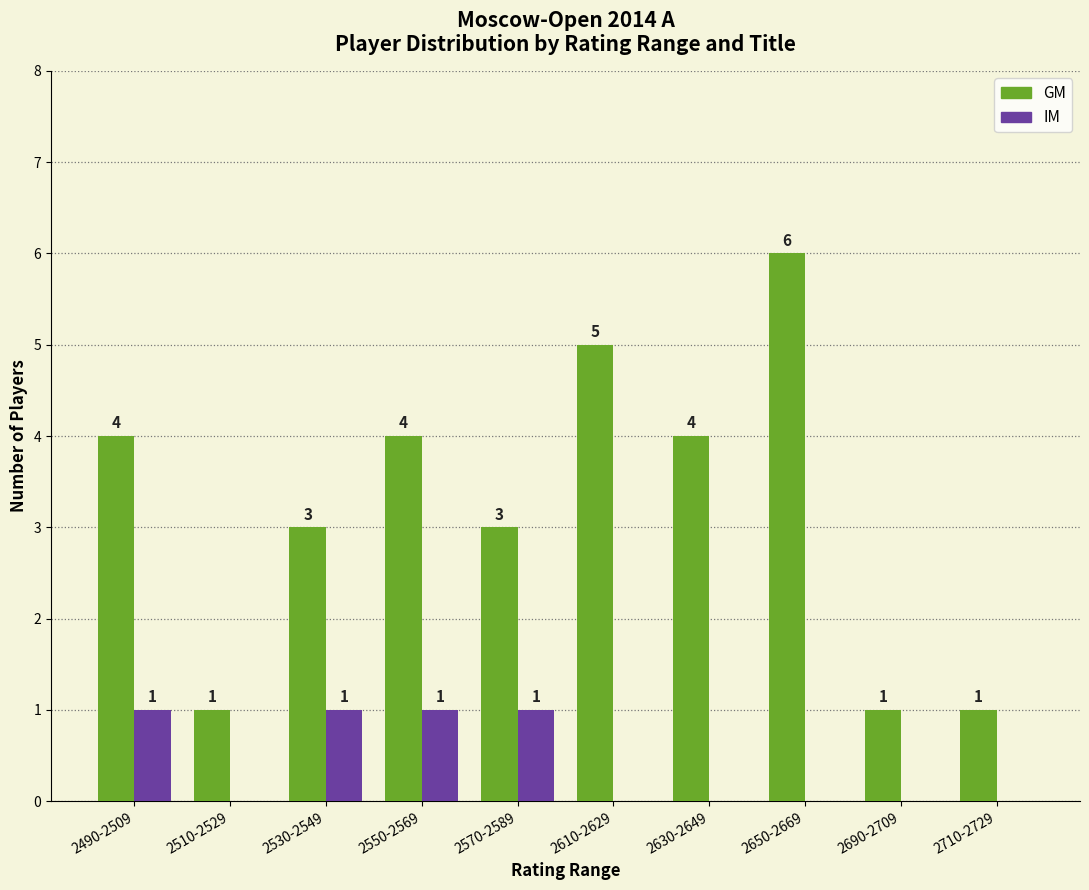

Count the GM values in the range 1 to 4.

8